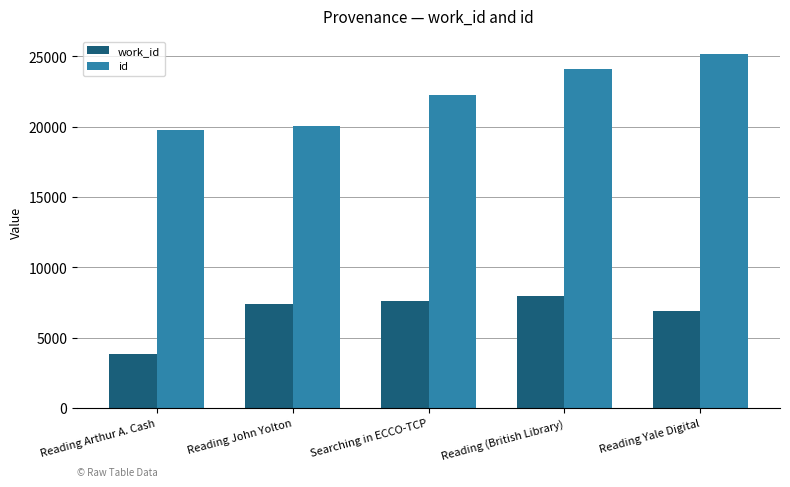

Reading left to right, list all the values displayed in this chart.

work_id: 3866	7370	7595	7945	6889
id: 19792	20082	22256	24084	25175